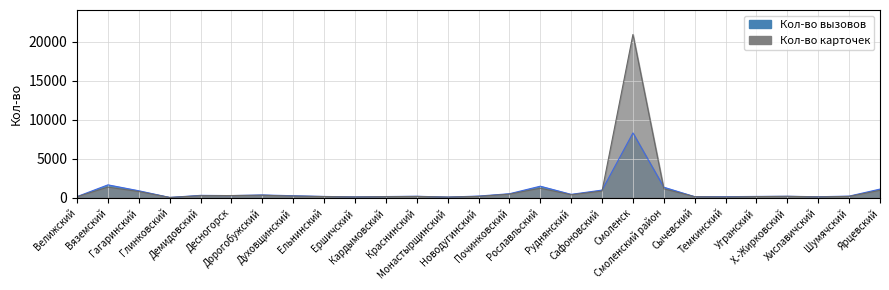

The Кол-во вызовов series shows 1479 at Рославльский. True or false?

True